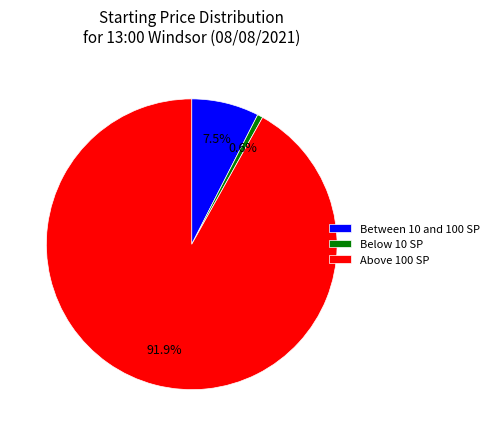

What is the largest slice in the pie chart?

Above 100 SP